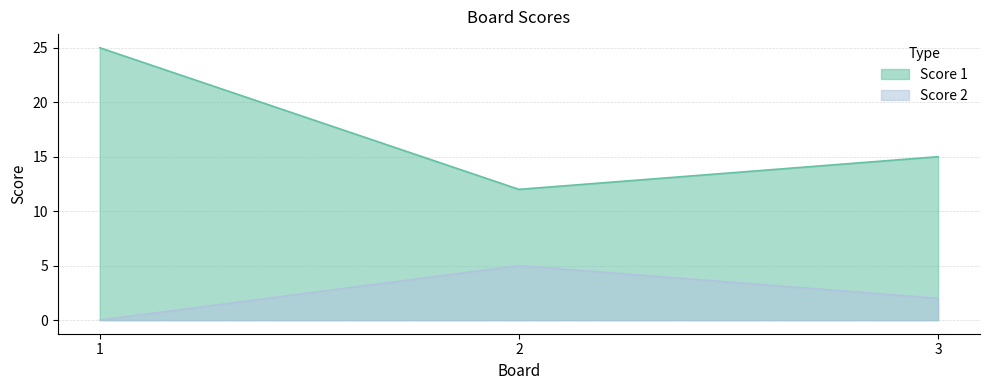

What is the difference between the highest and lowest values at 3?

13